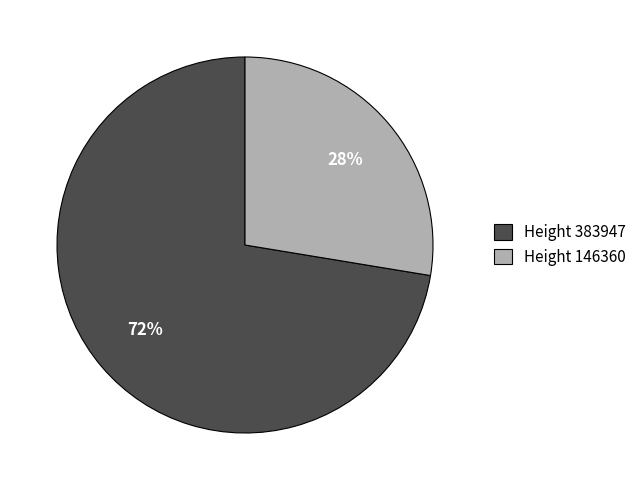

Is it true that Height 383947 is 82% of the pie?

False